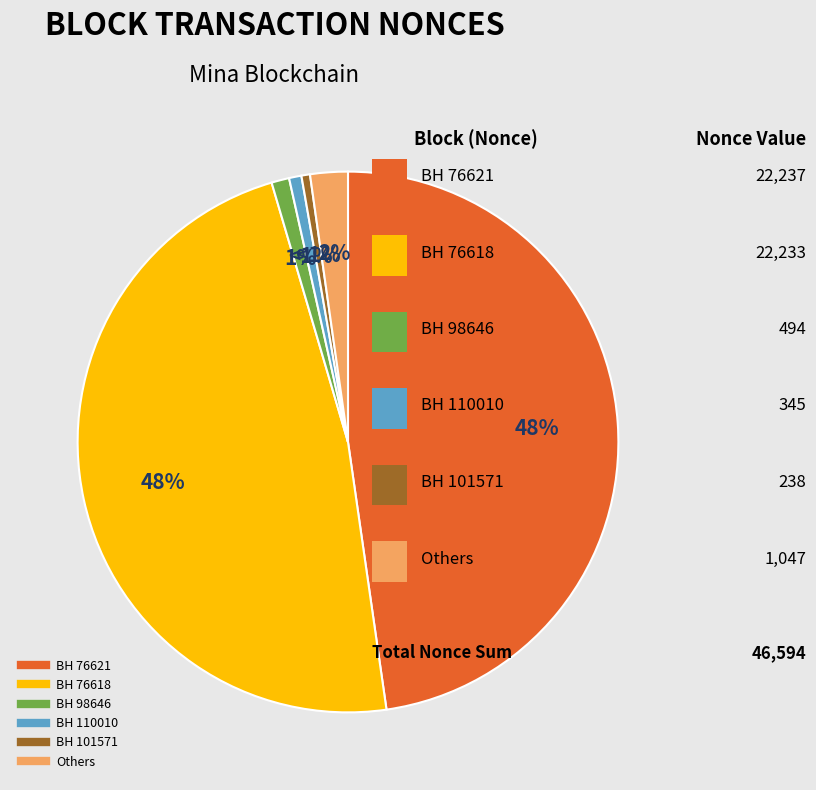

To the nearest percent, what is the average slice percentage?

17%